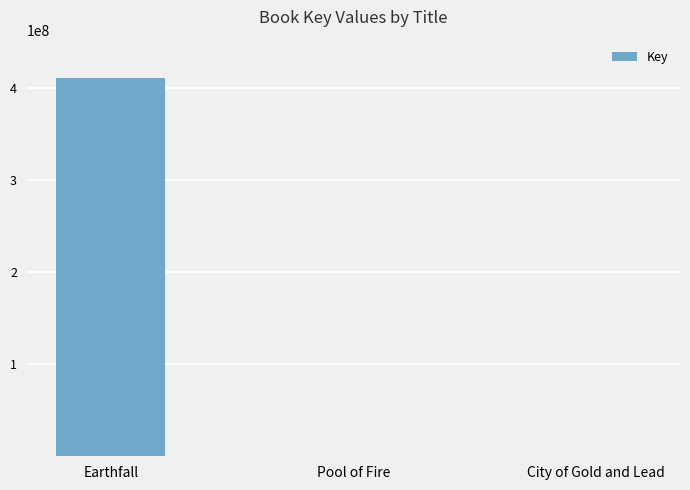

Which has a higher value, Pool of Fire or Earthfall?

Earthfall